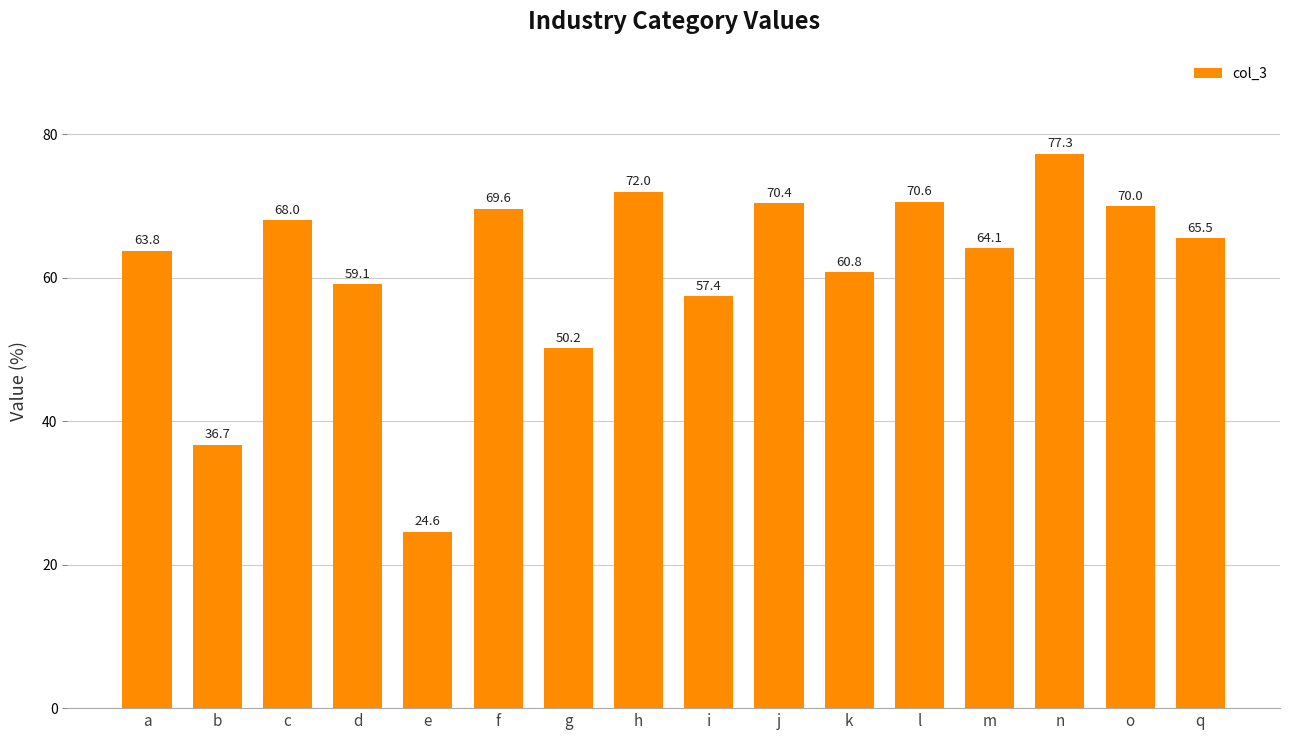

Approximately how many times larger is the value at k compared to g?

1.2